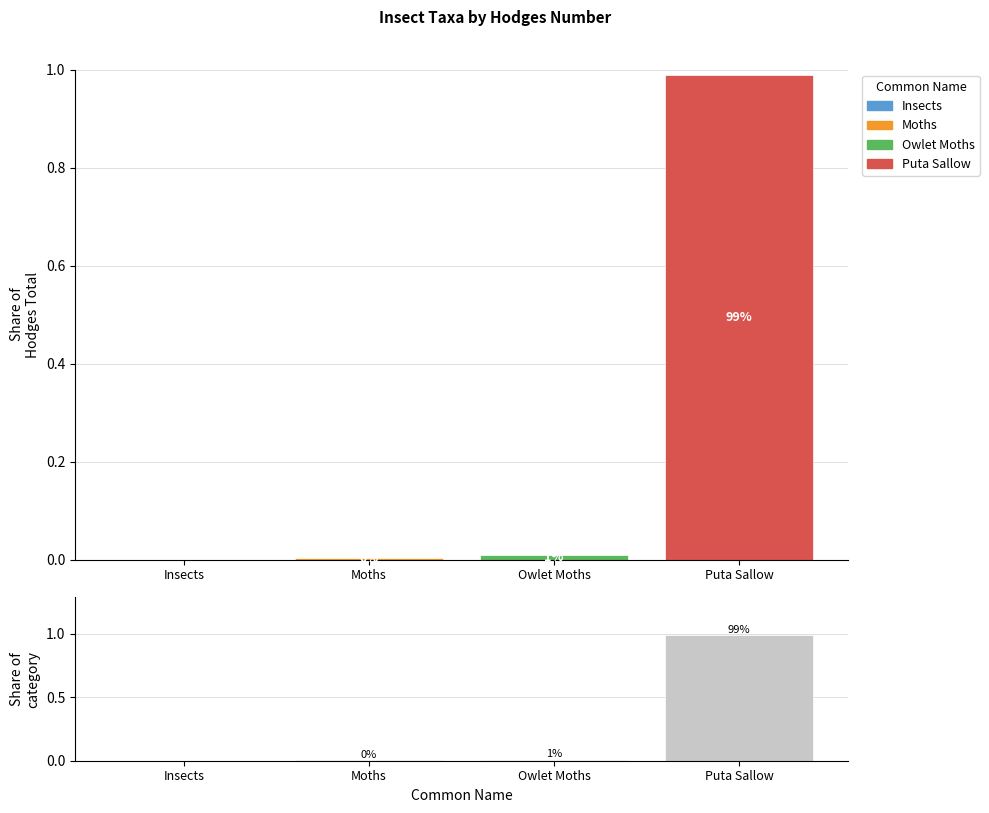

The value at Insects is 0.0. True or false?

True